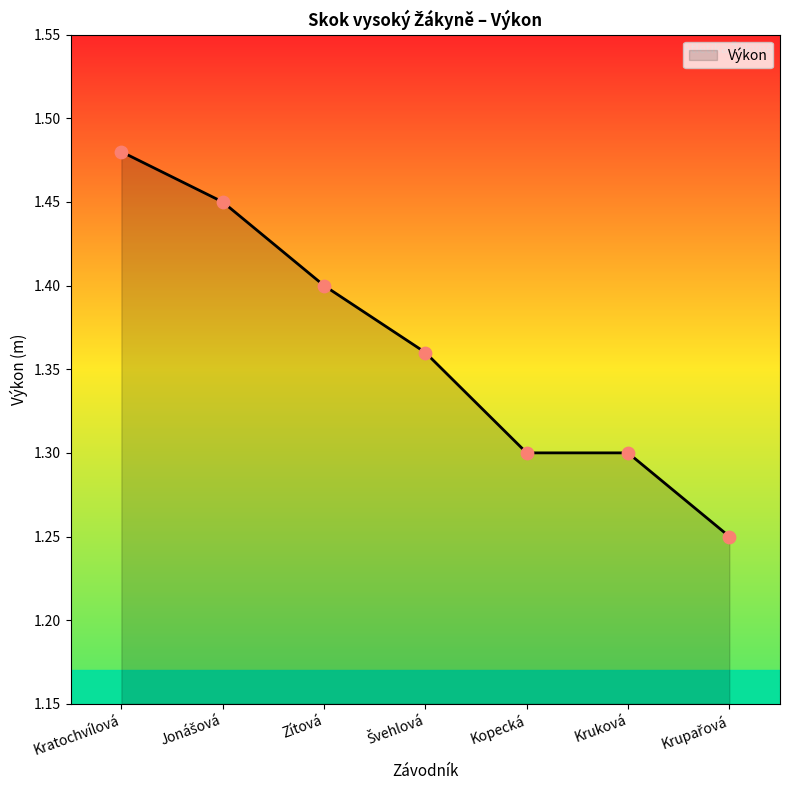

Approximately how many times larger is the value at Kopecká compared to Zítová?

0.9